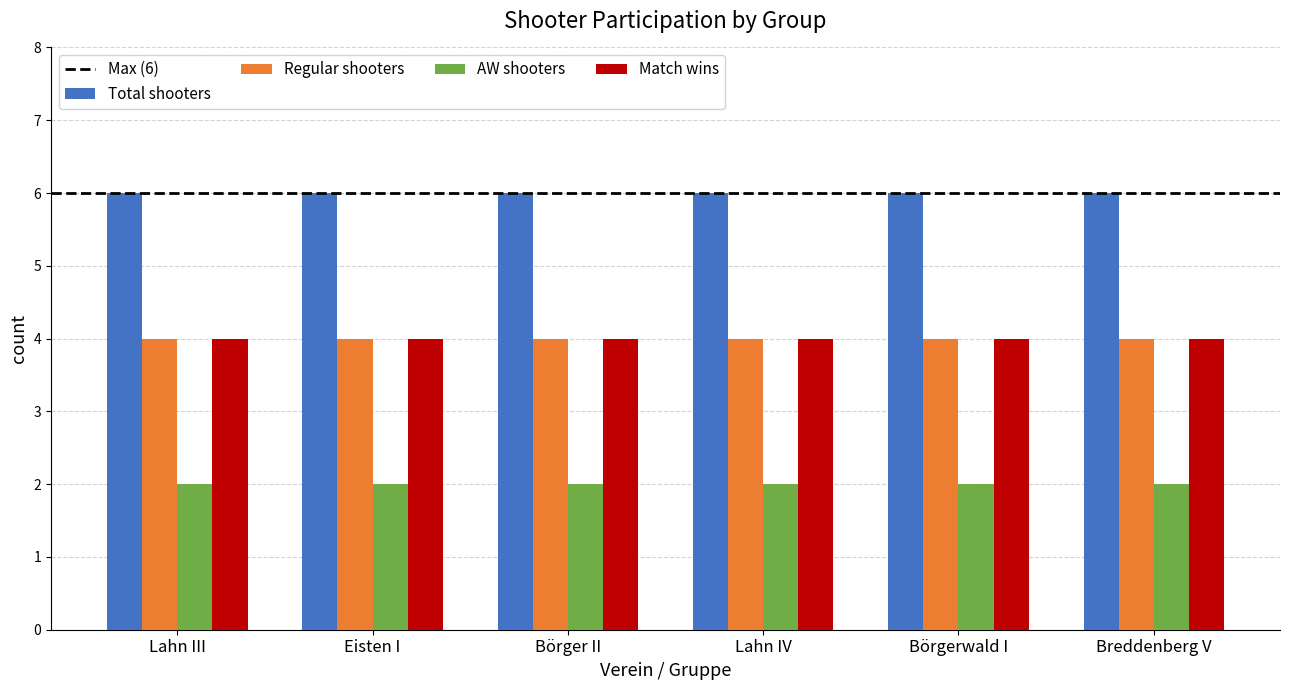

Read the Total shooters value at Lahn III.

6